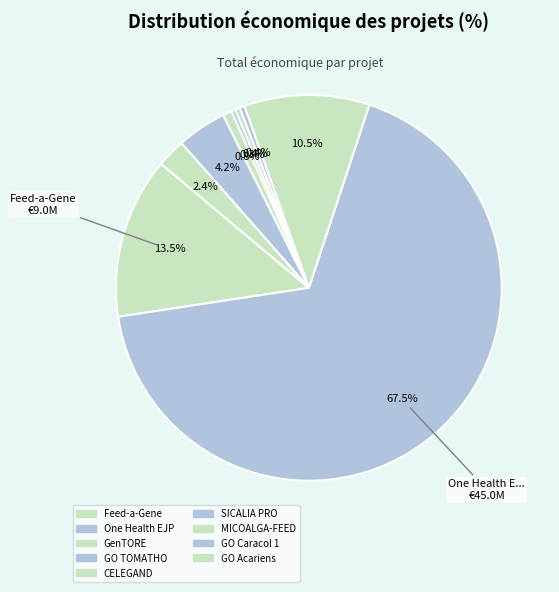

How many slices are in this pie chart?

9